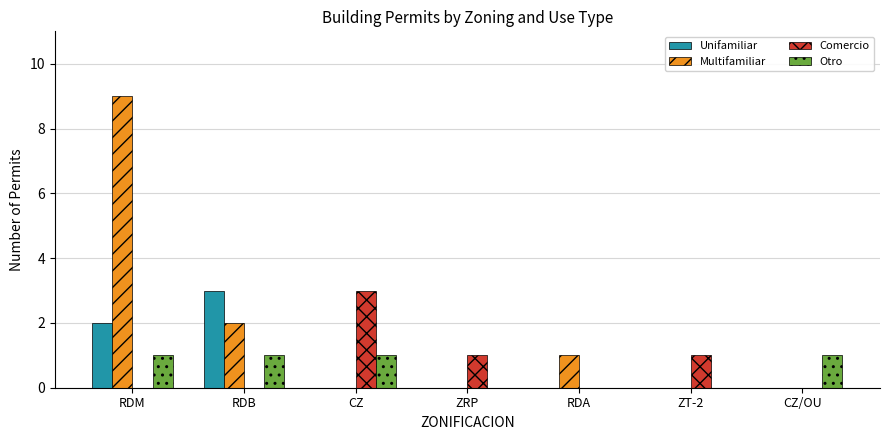

The value of Comercio at RDB is 2. True or false?

False